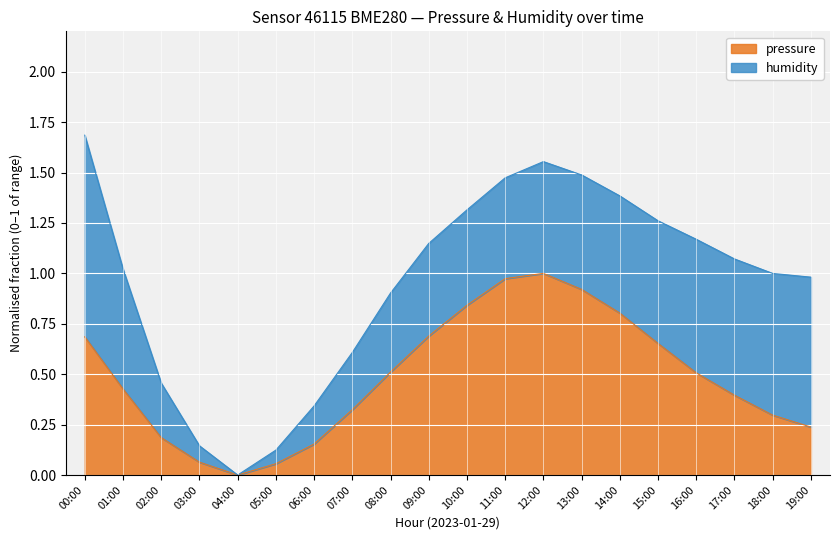

How many positive values are there?

19